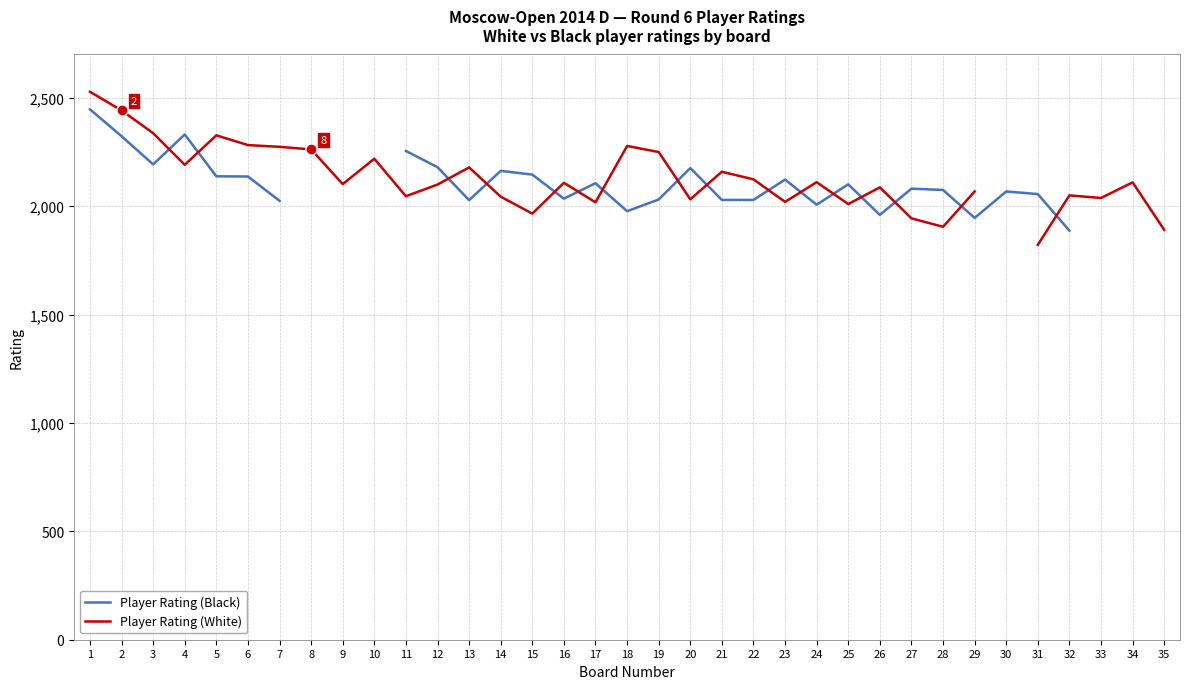

Where does the Player Rating (White) series first go above 2108?

1